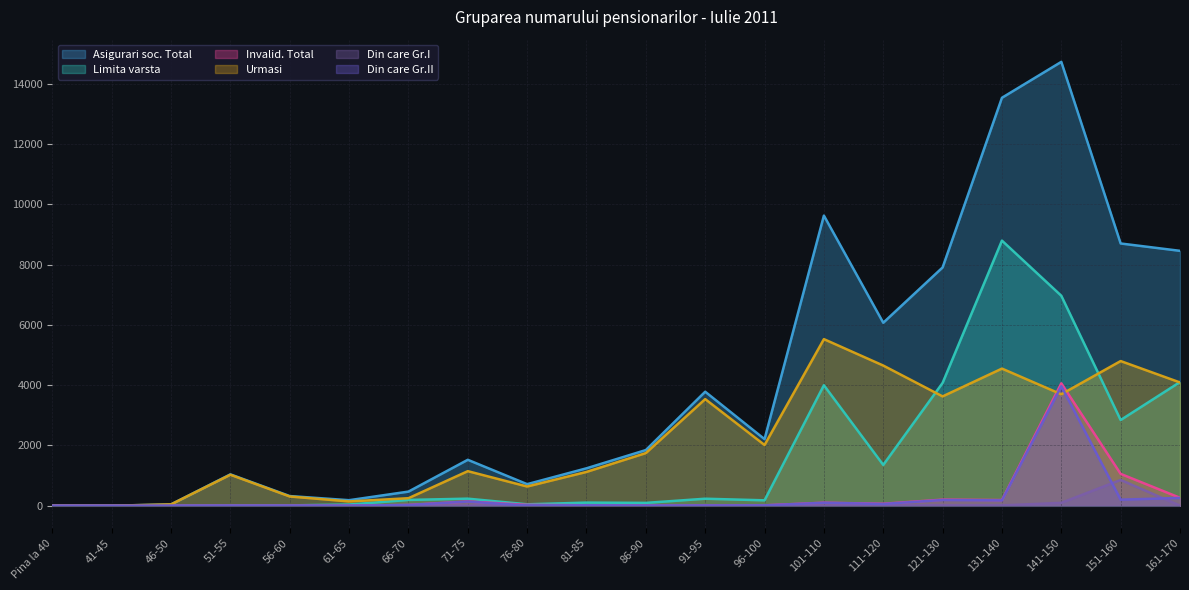

What is the value of the Asigurari soc. Total point at the 2nd from the left?

1